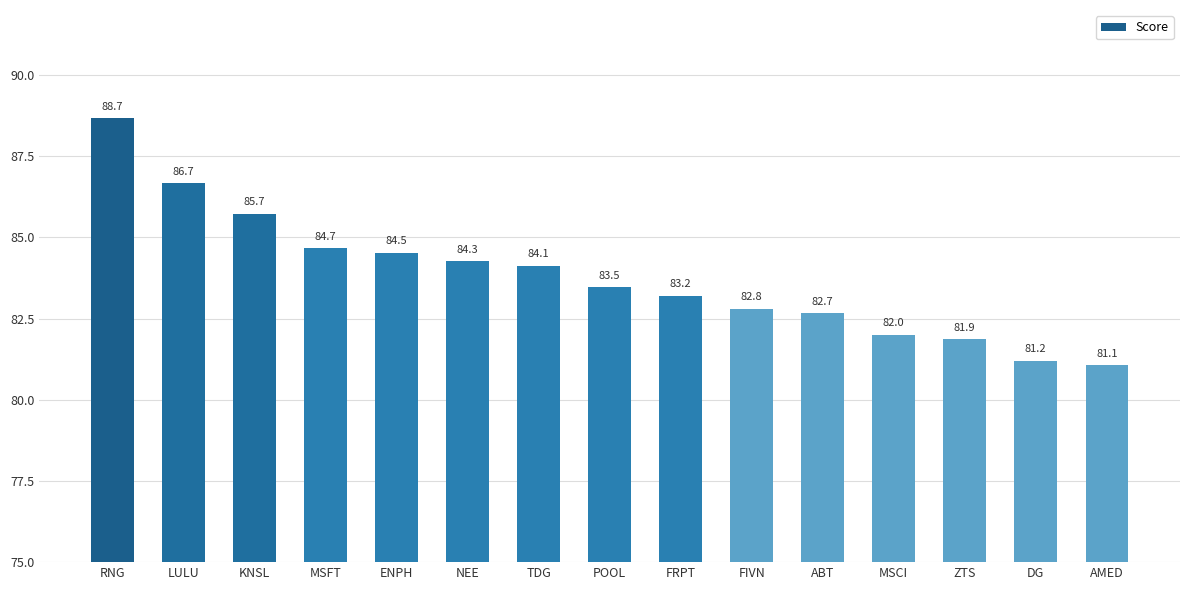

What is the greatest value displayed?

88.7